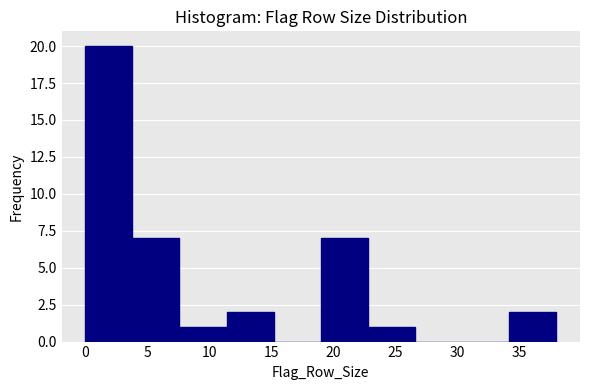

Reading left to right, transcribe this chart: for each bar, give the range it covers on the x-axis and its height. Neither the bar edges nor the heights are printed on the chart, so give them approximately, as read against the axes.

0.0 to 3.8: 20
3.8 to 7.6: 7
7.6 to 11.4: 1
11.4 to 15.2: 2
15.2 to 19.0: 0
19.0 to 22.8: 7
22.8 to 26.6: 1
26.6 to 30.4: 0
30.4 to 34.2: 0
34.2 to 38.0: 2